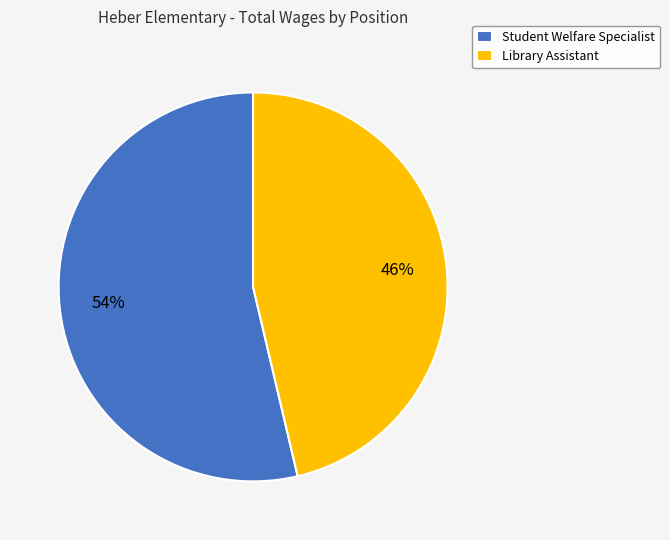

To the nearest percent, what is the combined percentage of Student Welfare Specialist and Library Assistant?

100%